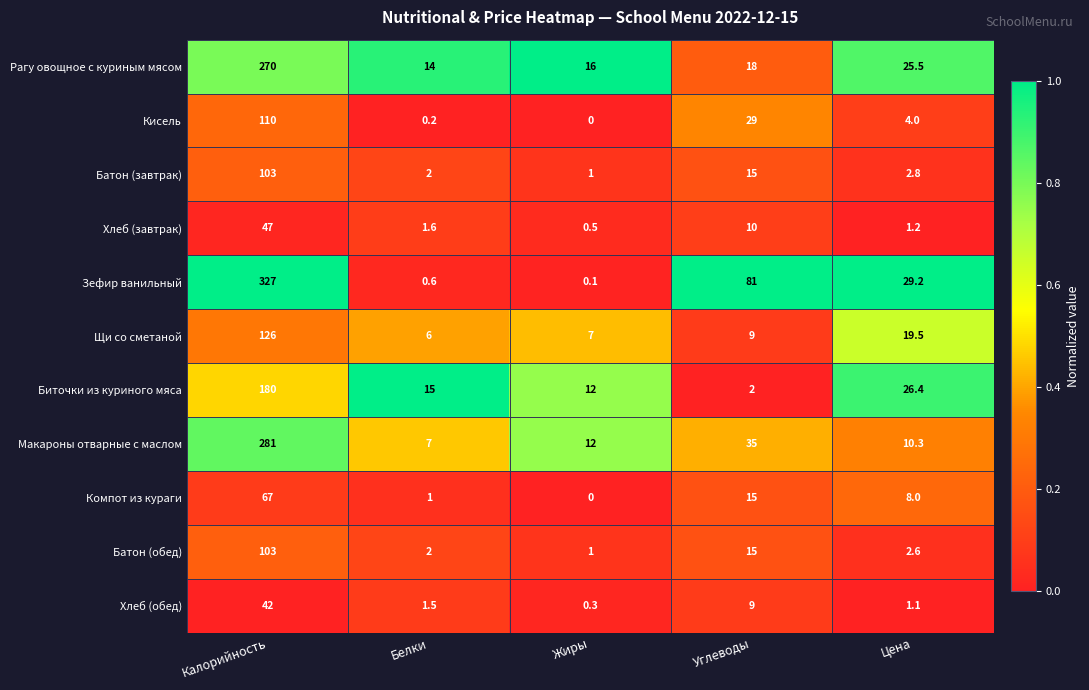

List the labels in order of Хлеб (обед) value, largest first.

Калорийность, Углеводы, Белки, Цена, Жиры